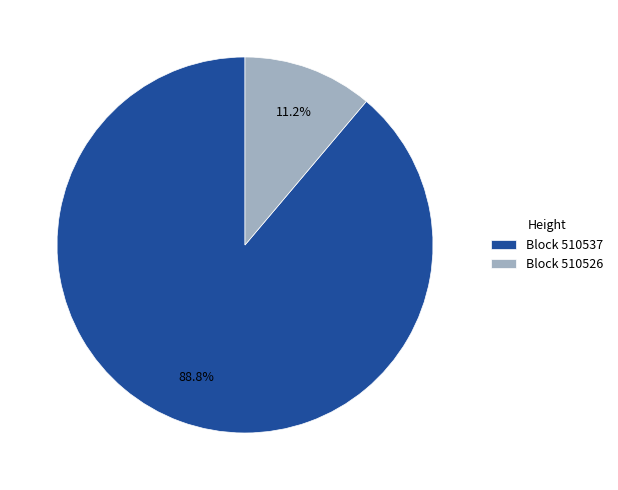

Rank the categories by value from lowest to highest.

Block 510526, Block 510537